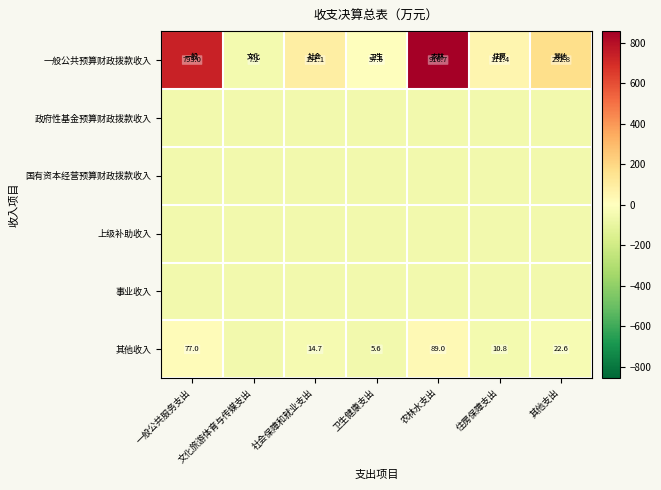

Where does the 一般公共预算财政拨款收入 series first go above 151?

一般公共服务支出